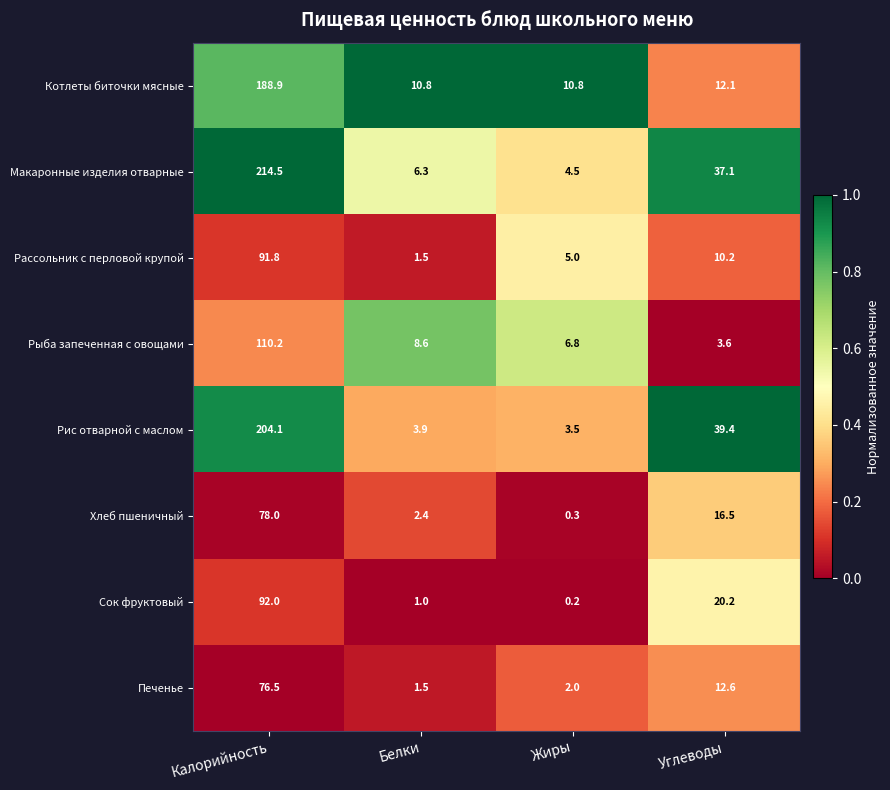

What is the highest value of the Рассольник с перловой крупой series?

91.8